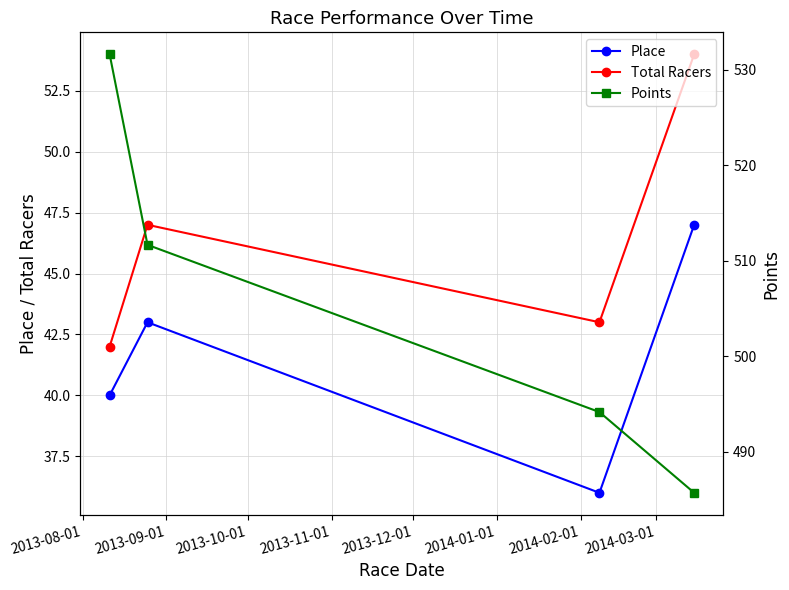

True or false: Points has more than 1 points higher than both neighbors.

False